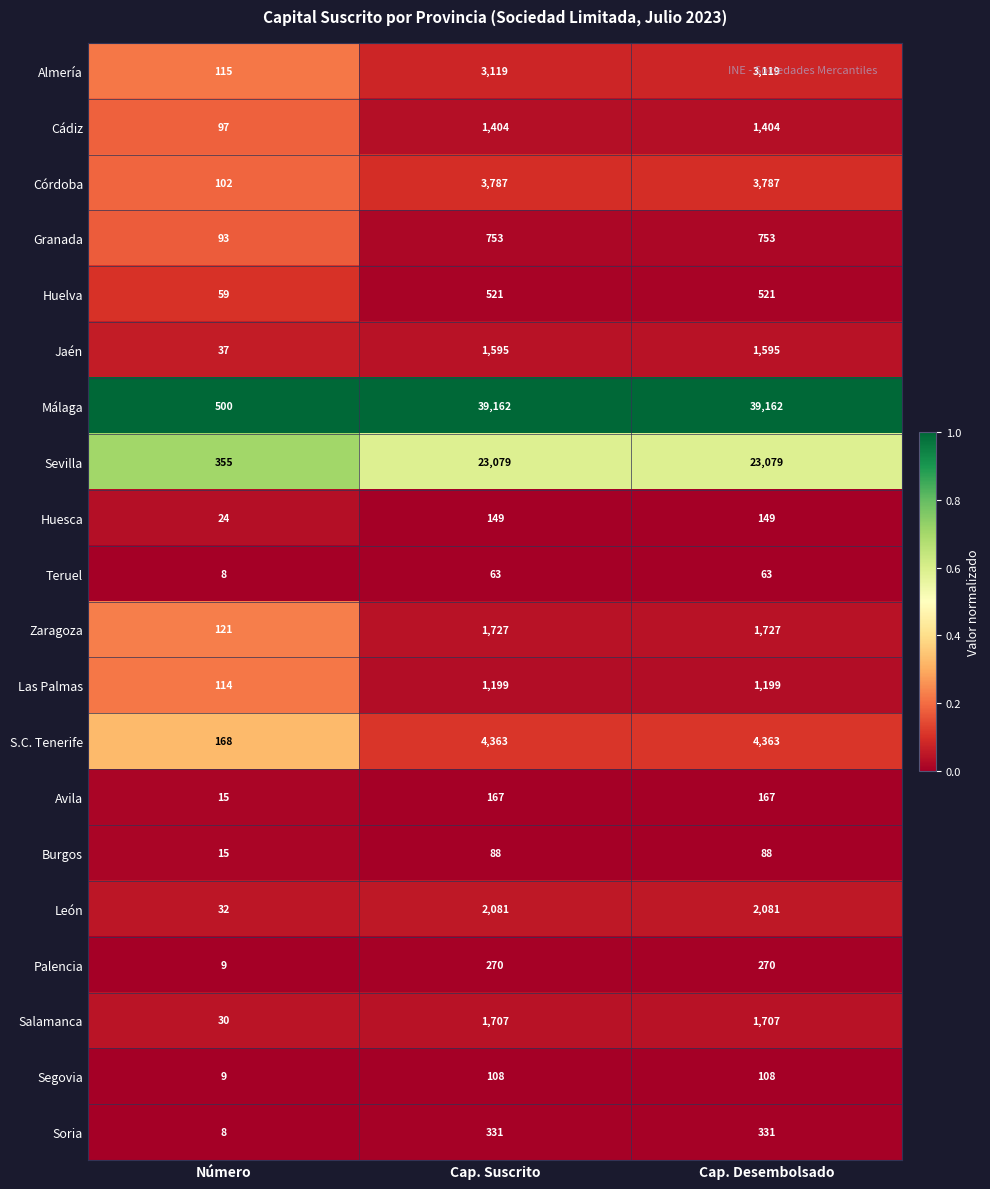

What is the minimum value shown in the chart?

8